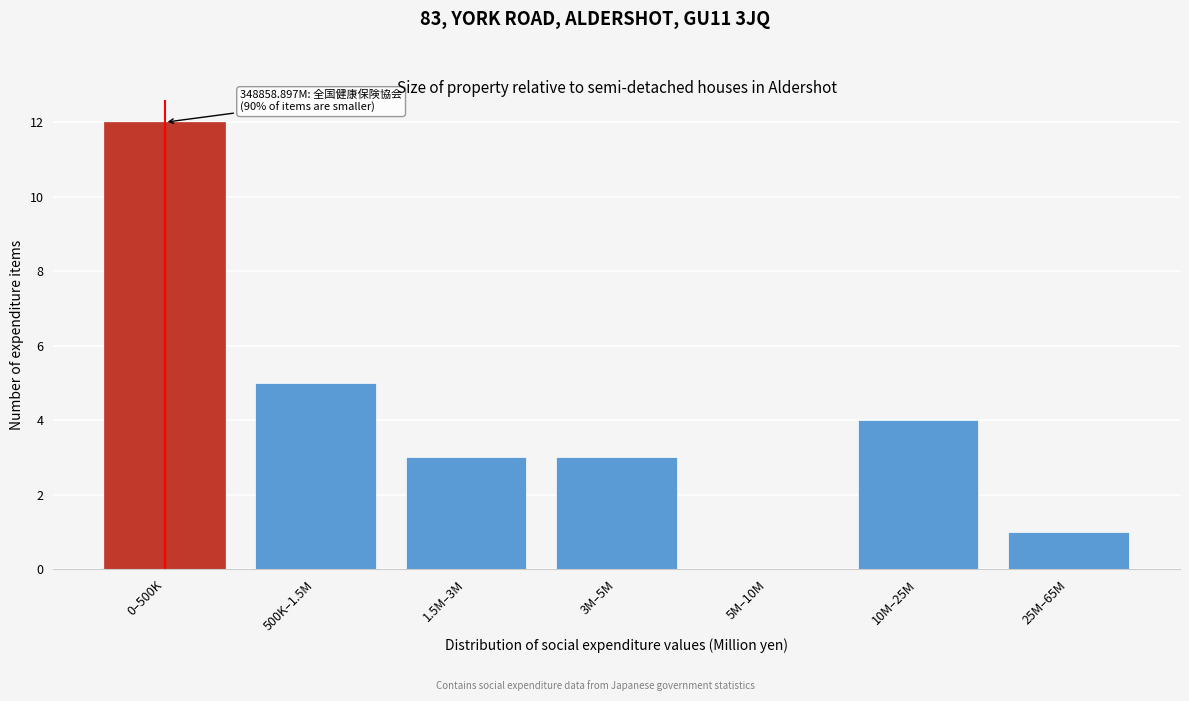

Reading left to right, transcribe all the data shown in this chart.

0–500K=12	500K–1.5M=5	1.5M–3M=3	3M–5M=3	5M–10M=0	10M–25M=4	25M–65M=1